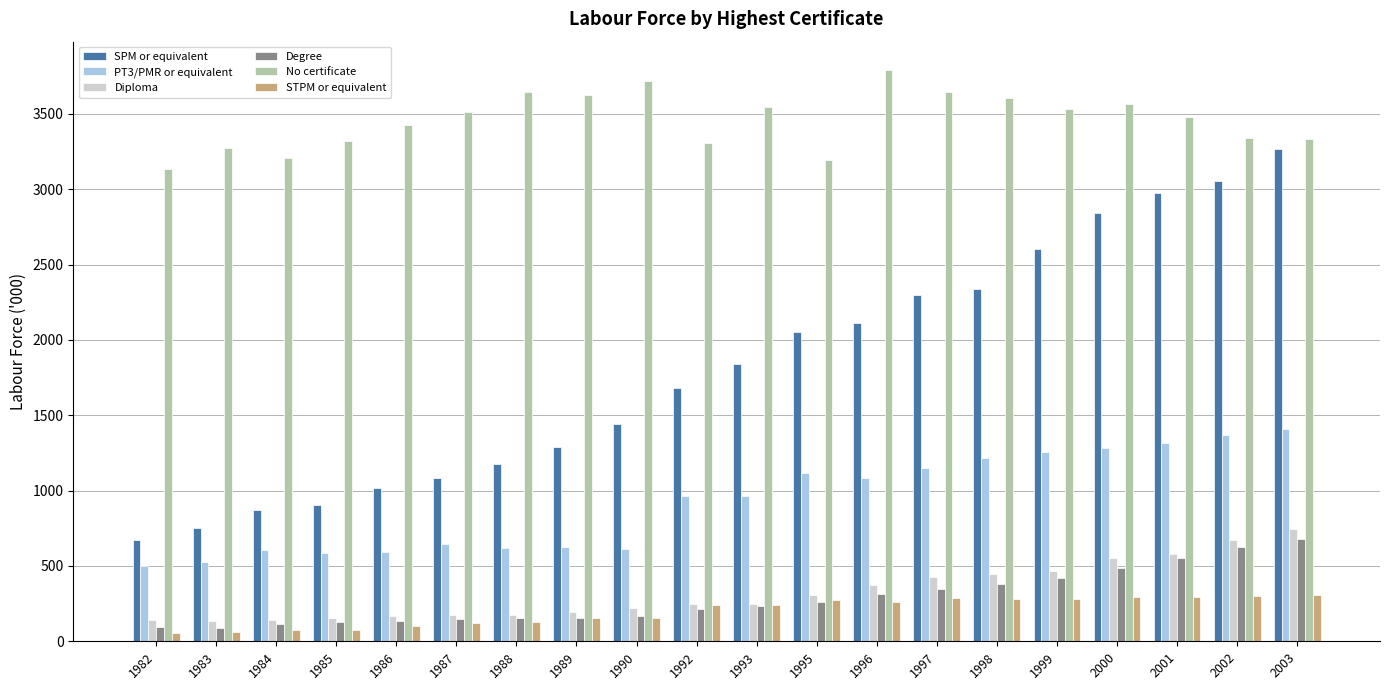

At how many categories does at least one series exceed 535?

20